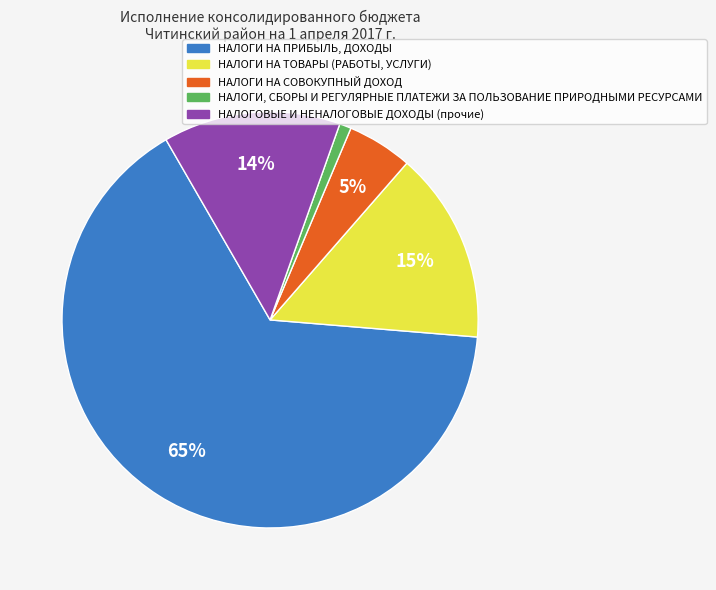

To the nearest percent, what is the difference between the largest and smallest slice percentages?

64%